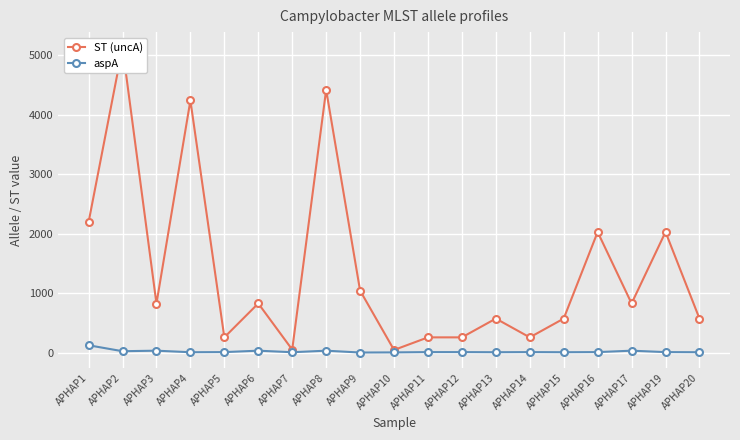

Rank the categories by aspA value from highest to lowest.

APHAP1, APHAP3, APHAP6, APHAP8, APHAP17, APHAP2, APHAP5, APHAP11, APHAP12, APHAP14, APHAP16, APHAP19, APHAP4, APHAP7, APHAP13, APHAP15, APHAP20, APHAP10, APHAP9